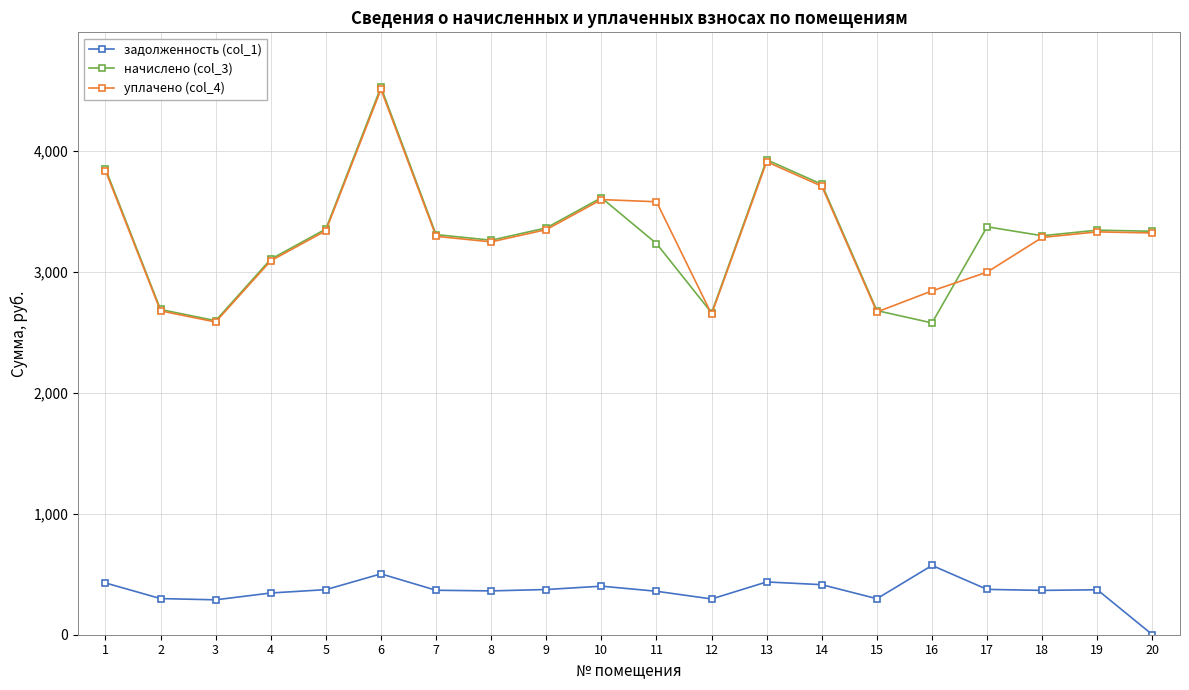

True or false: задолженность (col_1) and начислено (col_3) intersect in this chart.

False